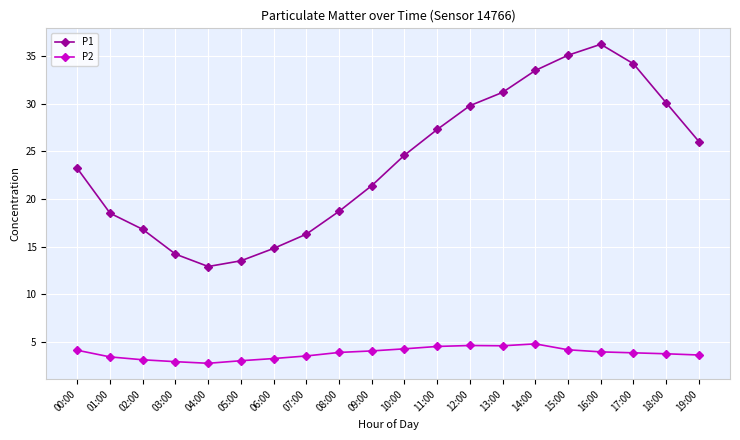

True or false: P1 has more than 2 interior local peaks.

False